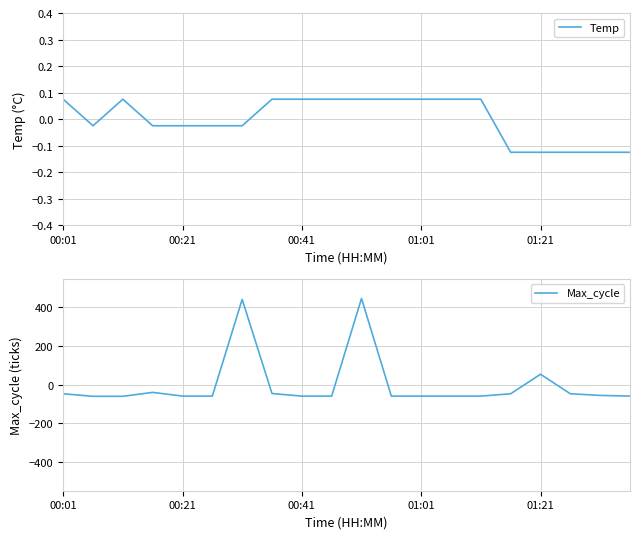

Where do Max_cycle and Temp first cross each other?

5 and 6